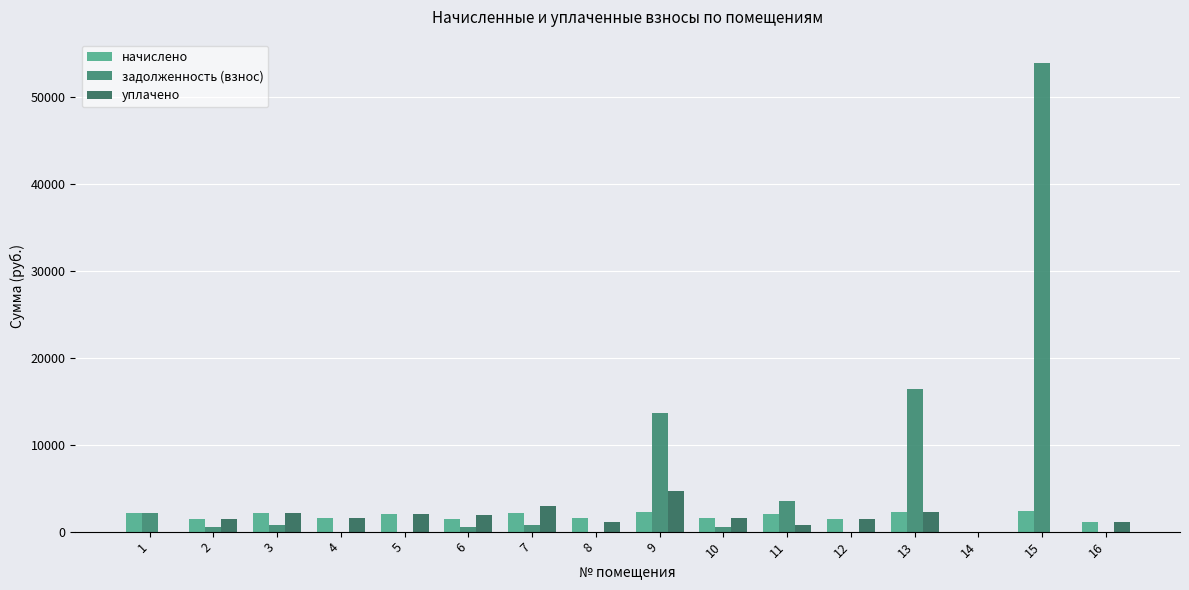

At which category is the sum across all series the highest?

15